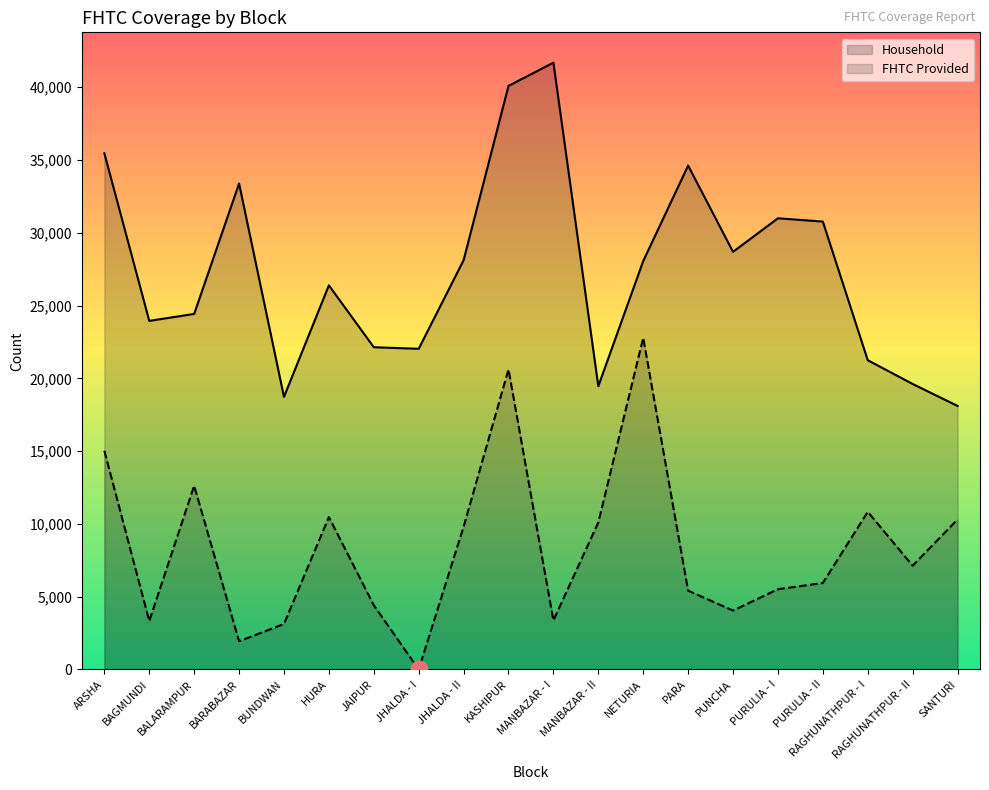

What is the value of the Household point at the 16th from the left?

30994